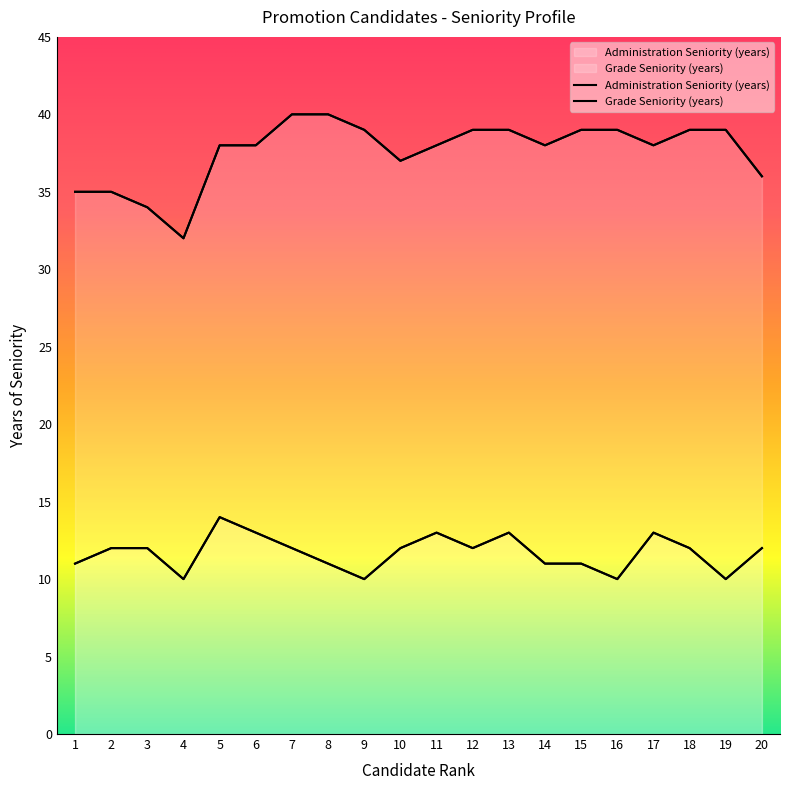

Reading right to left, list all the values displayed in this chart.

Administration Seniority (years): 36	39	39	38	39	39	38	39	39	38	37	39	40	40	38	38	32	34	35	35
Grade Seniority (years): 12	10	12	13	10	11	11	13	12	13	12	10	11	12	13	14	10	12	12	11